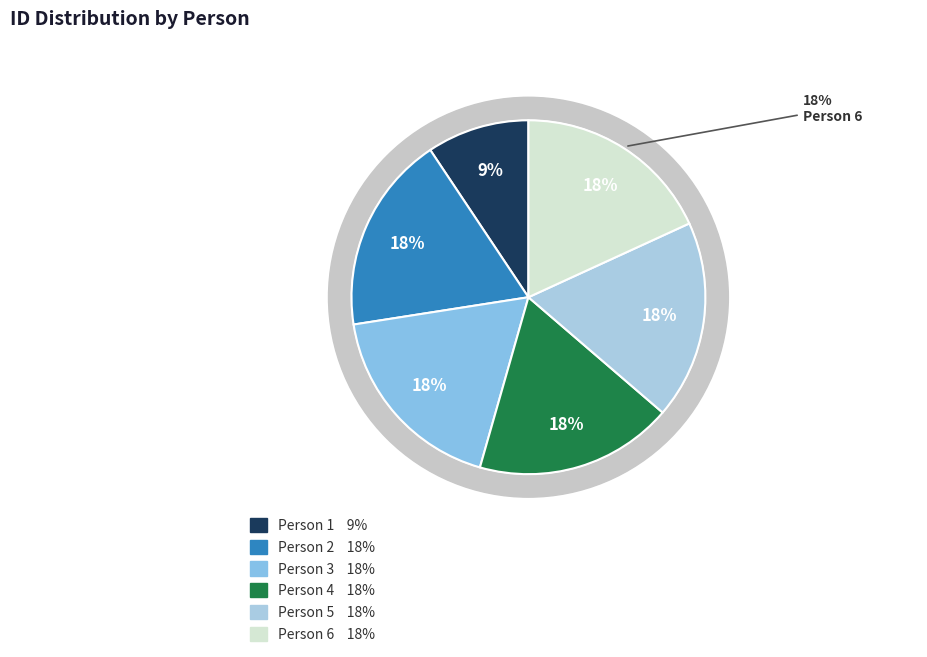

How many segments does this pie chart have?

6